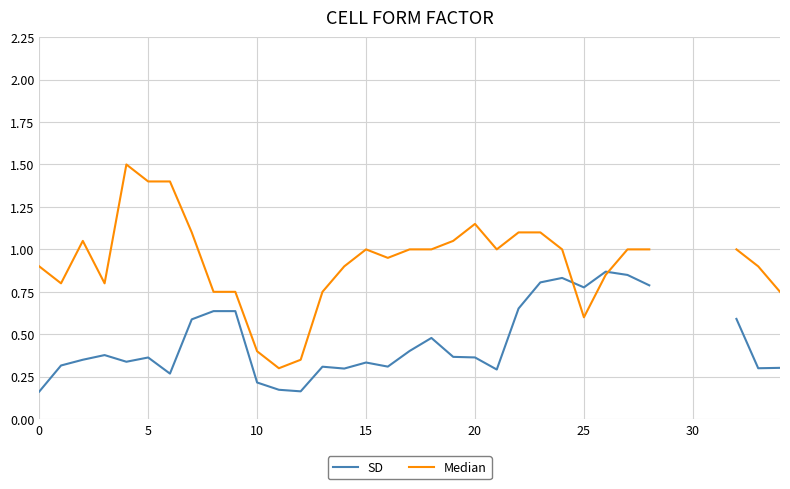

What is the difference between the maximum and minimum values in the SD series?

0.7